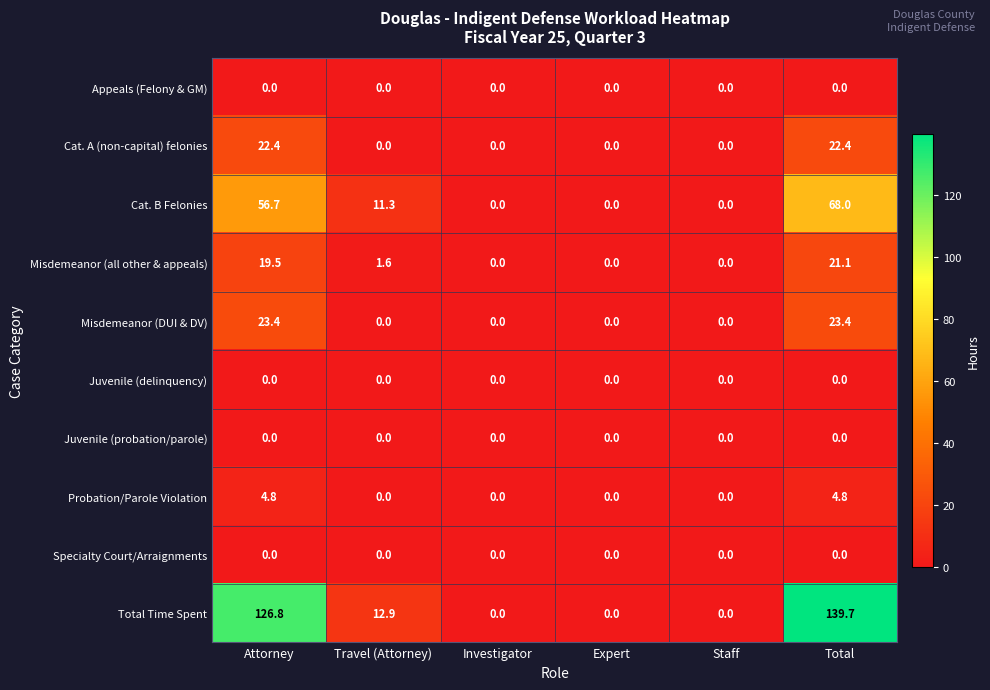

Count the number of categories in the chart.

6